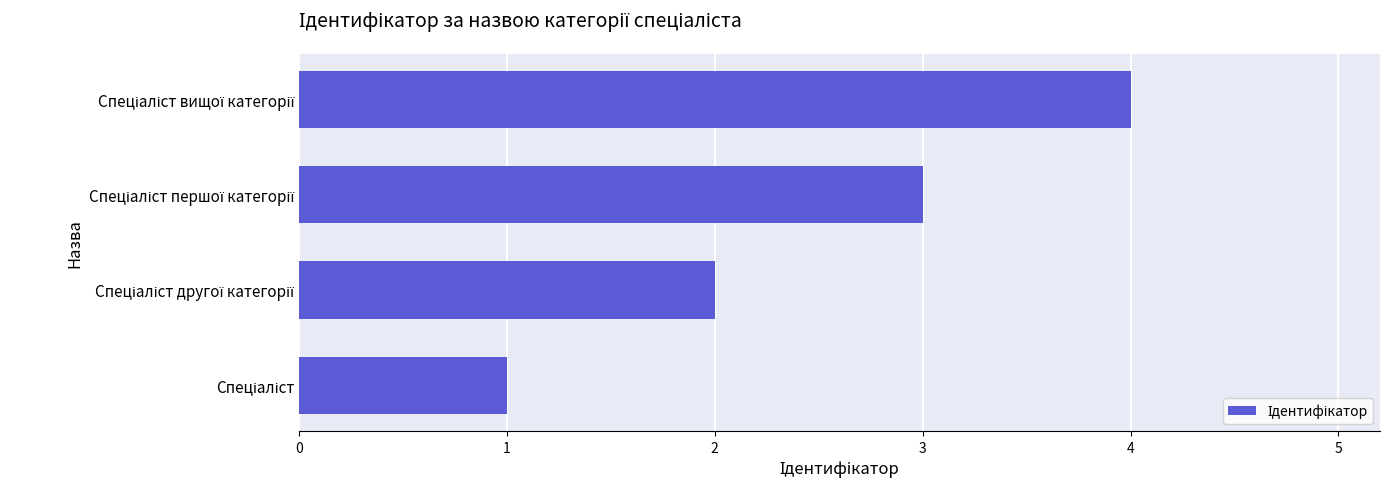

What is the difference between the maximum and minimum values?

3